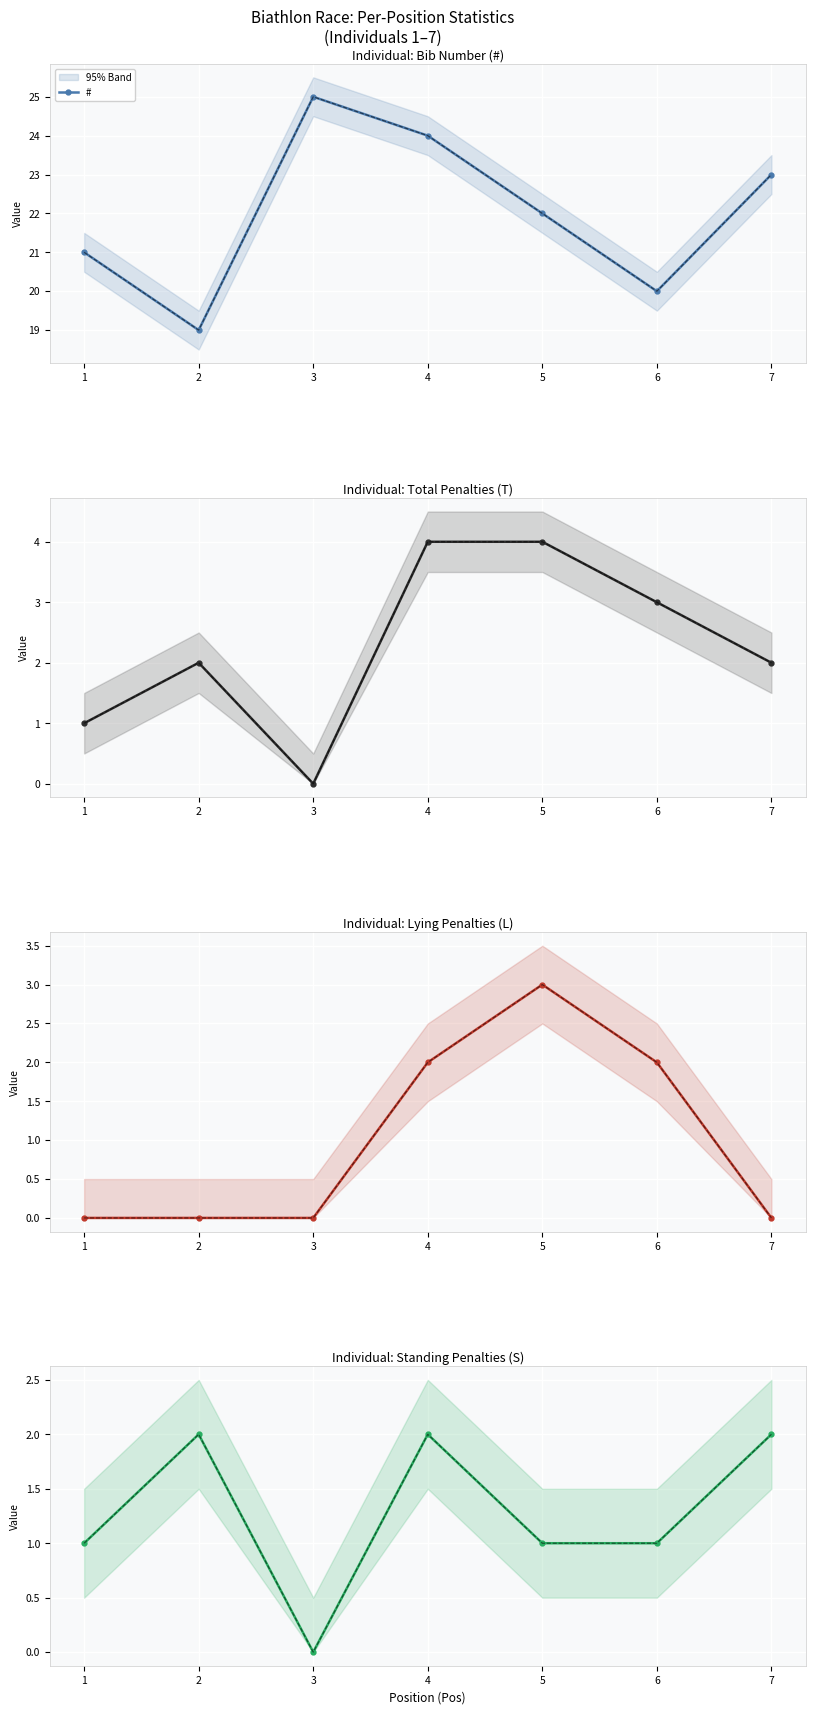

What is the total value across all series at 3?

25